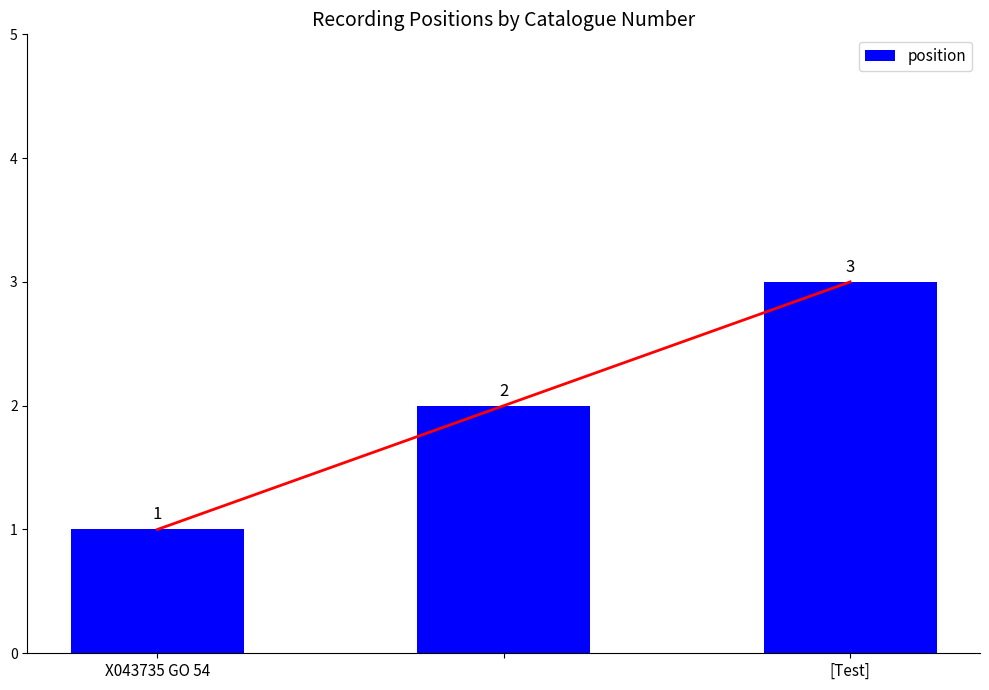

What is the maximum value shown in the chart?

3